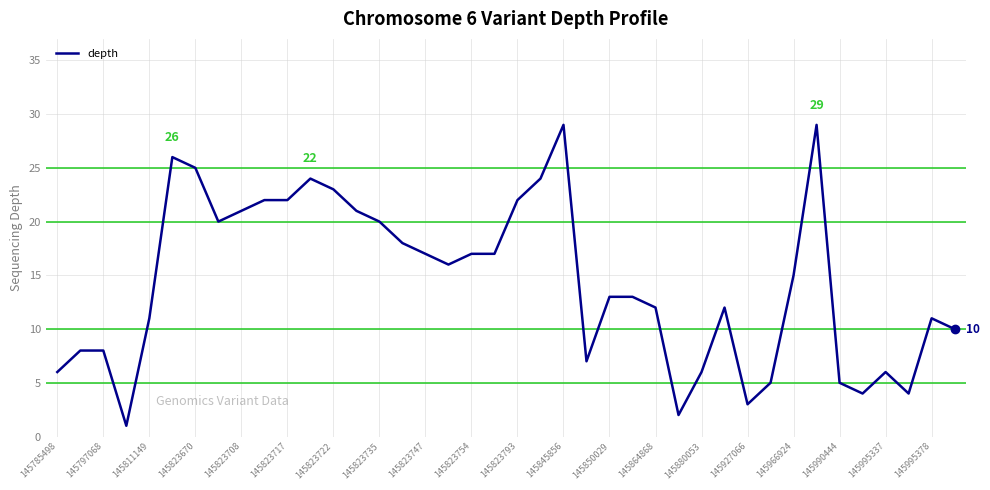

What is the maximum value shown in the chart?

29